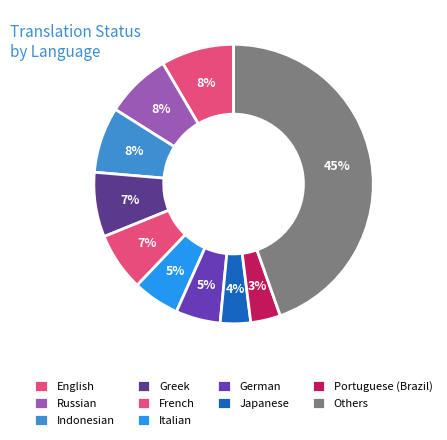

Count the number of slices in the pie.

10